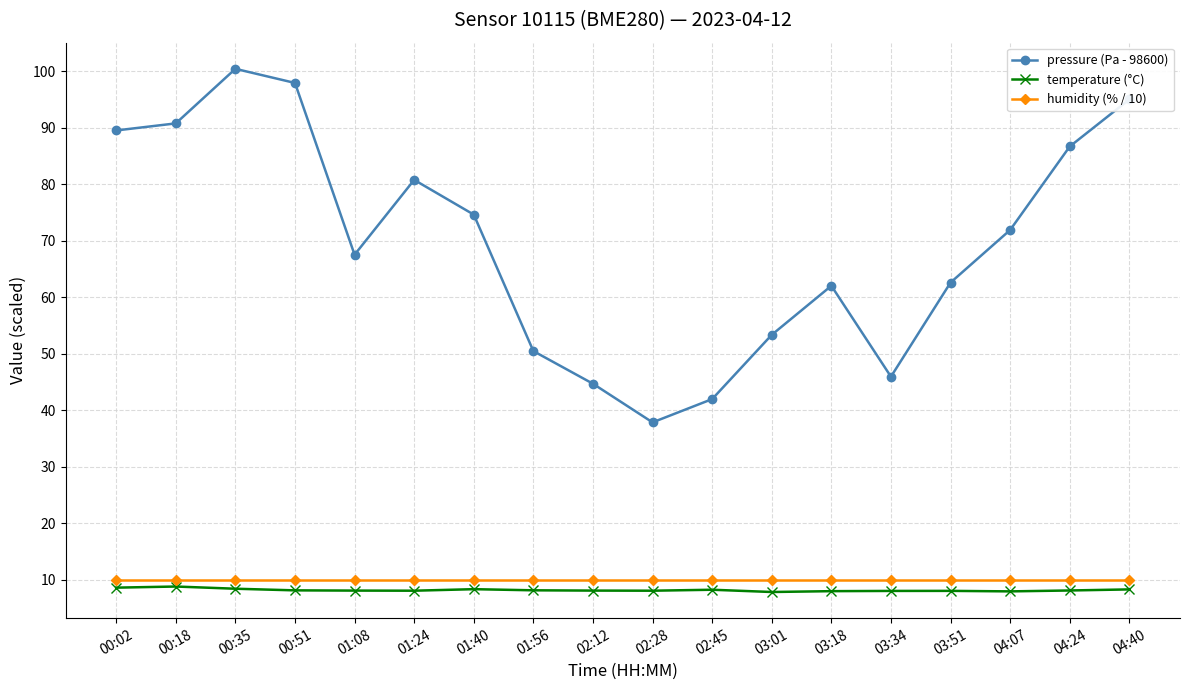

True or false: pressure (Pa - 98600) has more than 2 points higher than both neighbors.

True